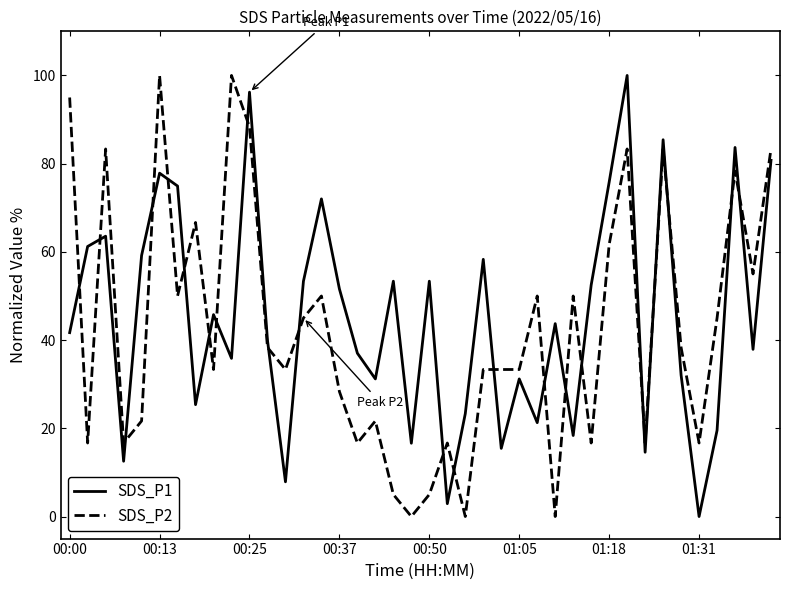

What is the greatest value displayed?

100.0